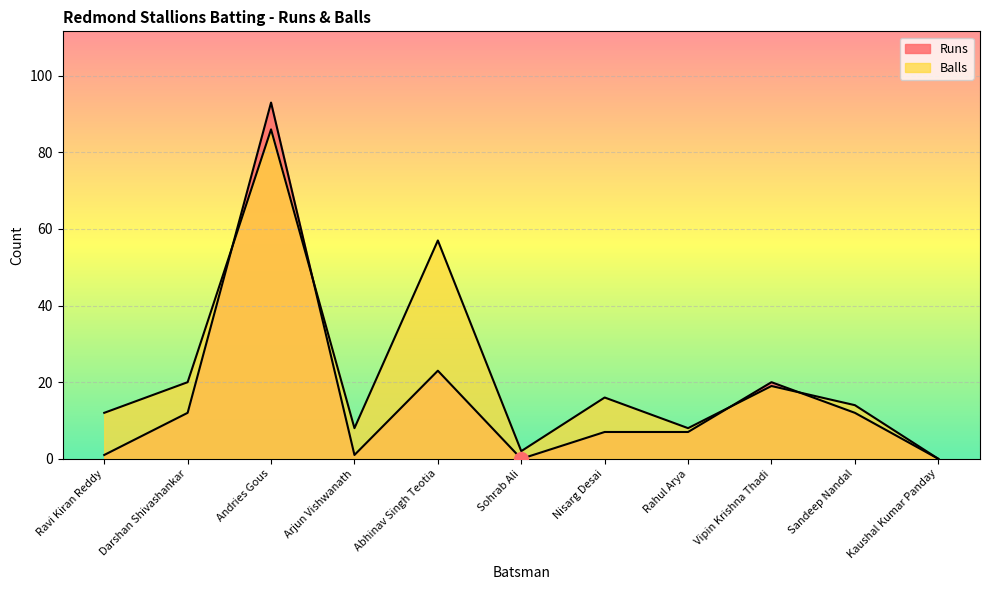

What position from the left is Sohrab Ali?

6